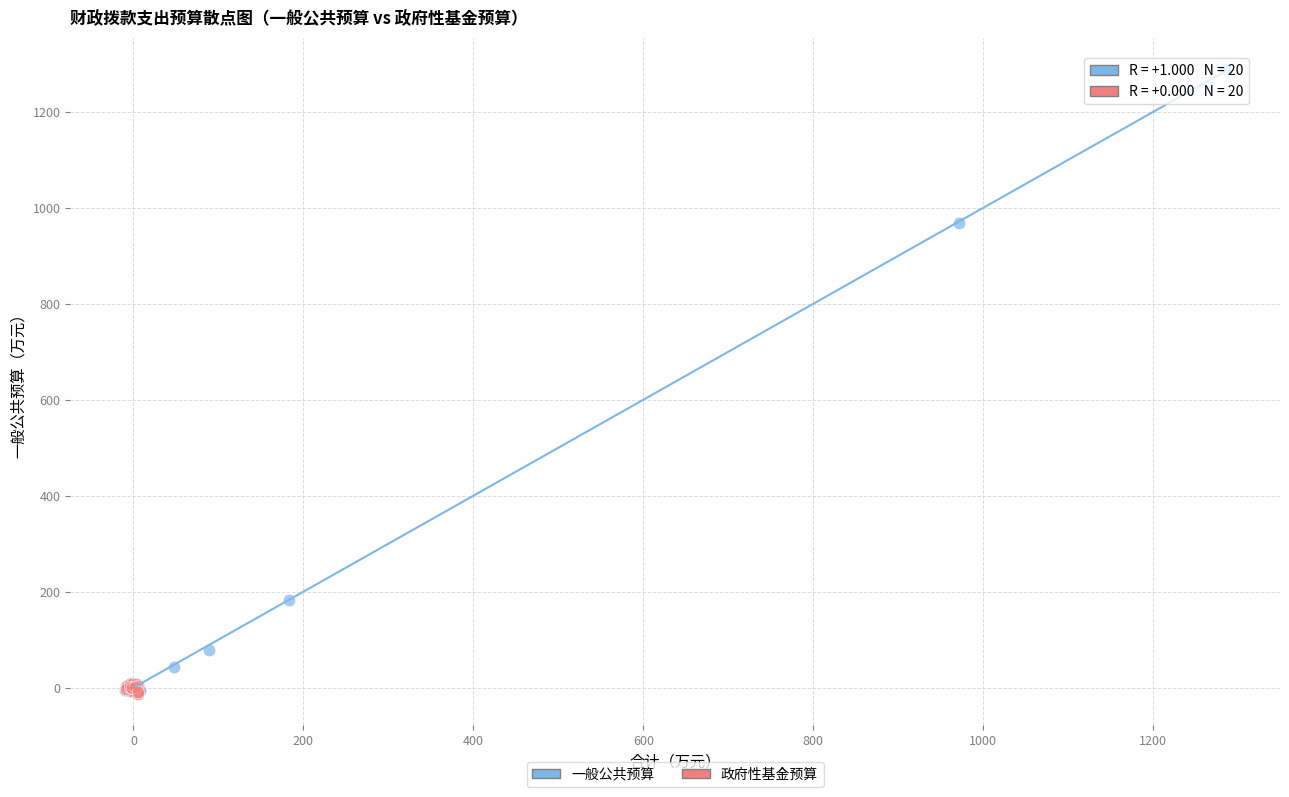

Which series reaches the maximum Y coordinate?

一般公共预算